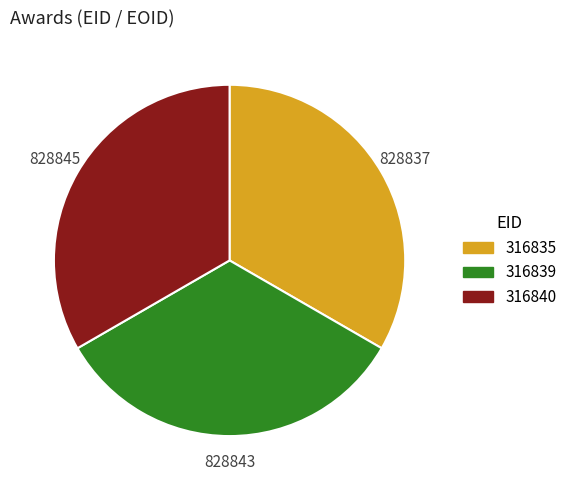

True or false: 316839 accounts for 33% of the total.

True